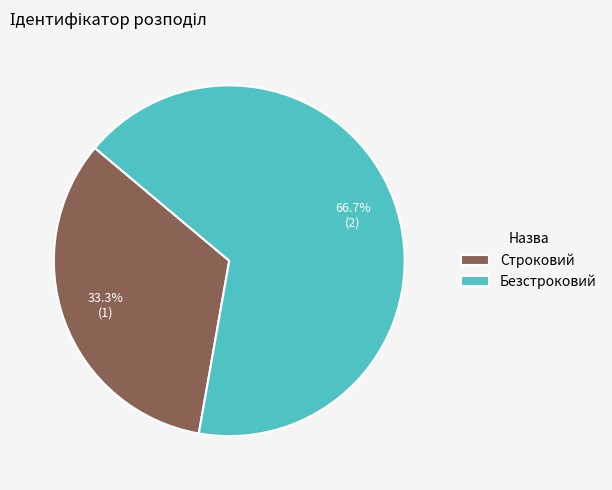

How much of the chart is everything except Безстроковий?

33.3%